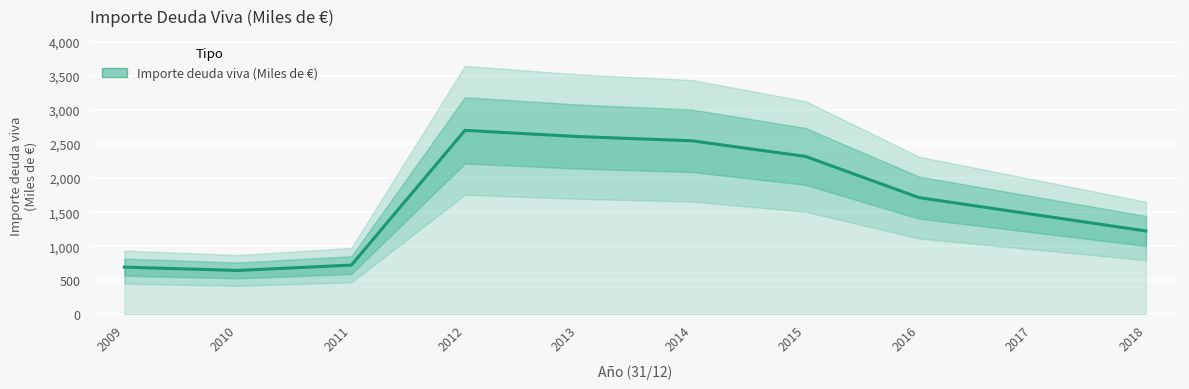

Which category has the lowest value across all series?

2010